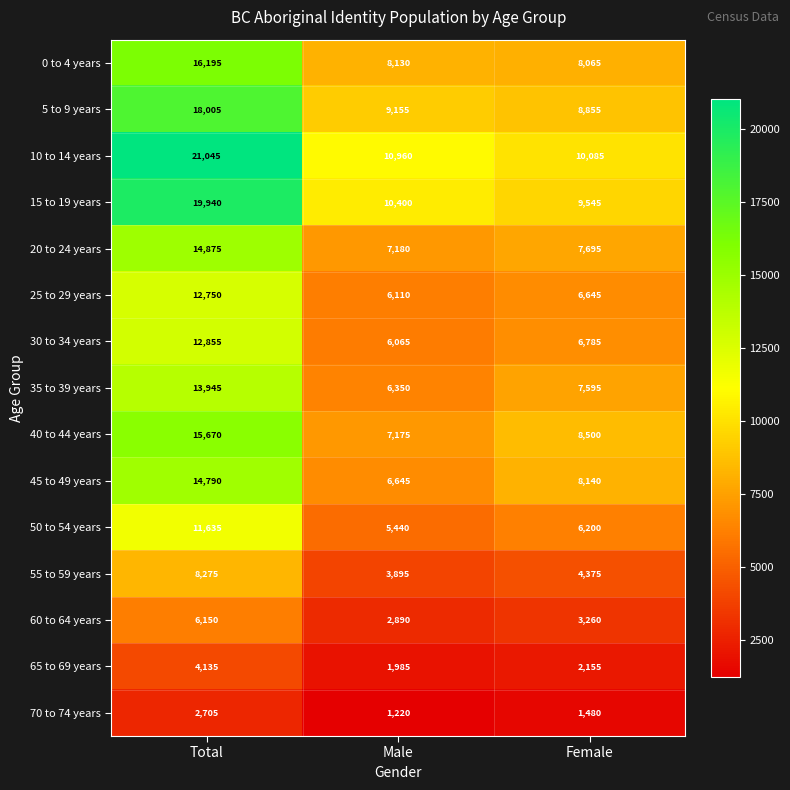

What is the maximum value shown in the chart?

21045